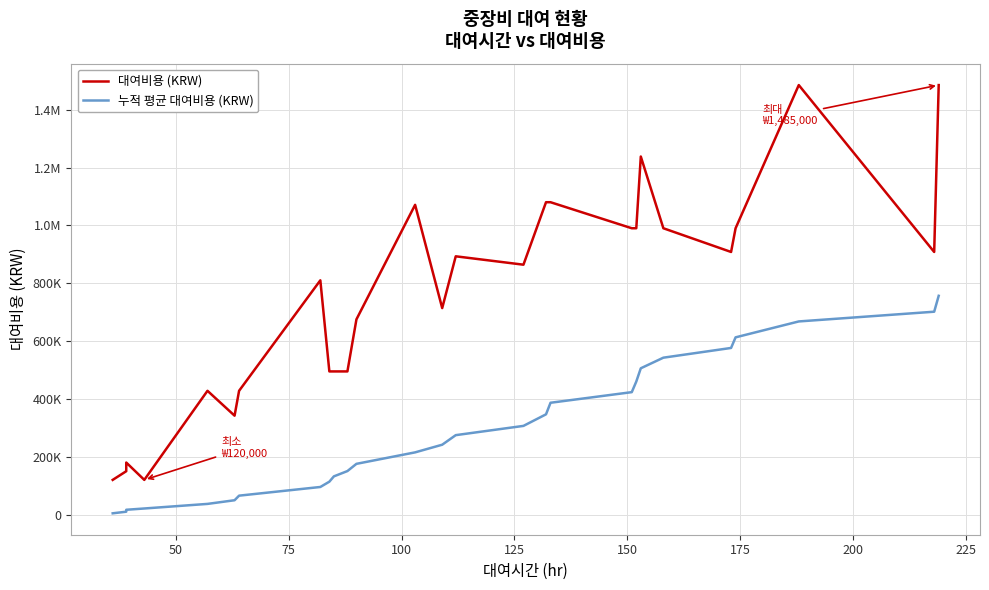

True or false: 누적 평균 대여비용 (KRW) and 대여비용 (KRW) intersect in this chart.

False